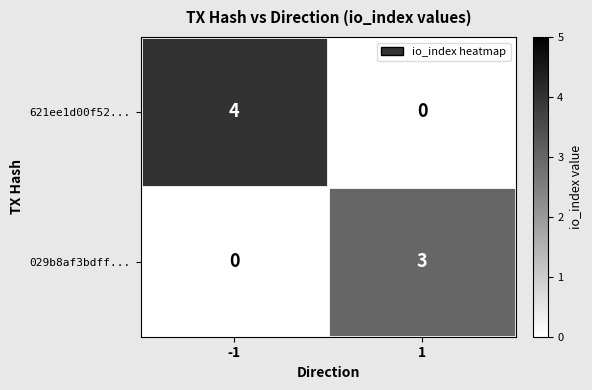

What is the total value across all series at -1?

4